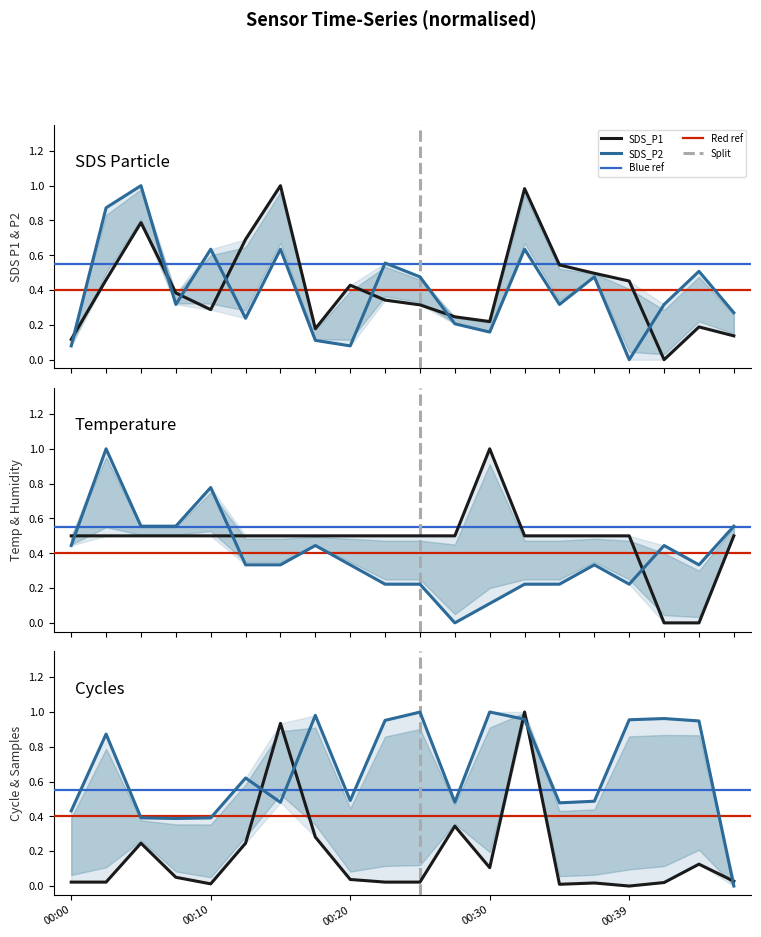

What is the value of the SDS_P1 point at the 5th from the left?

0.3